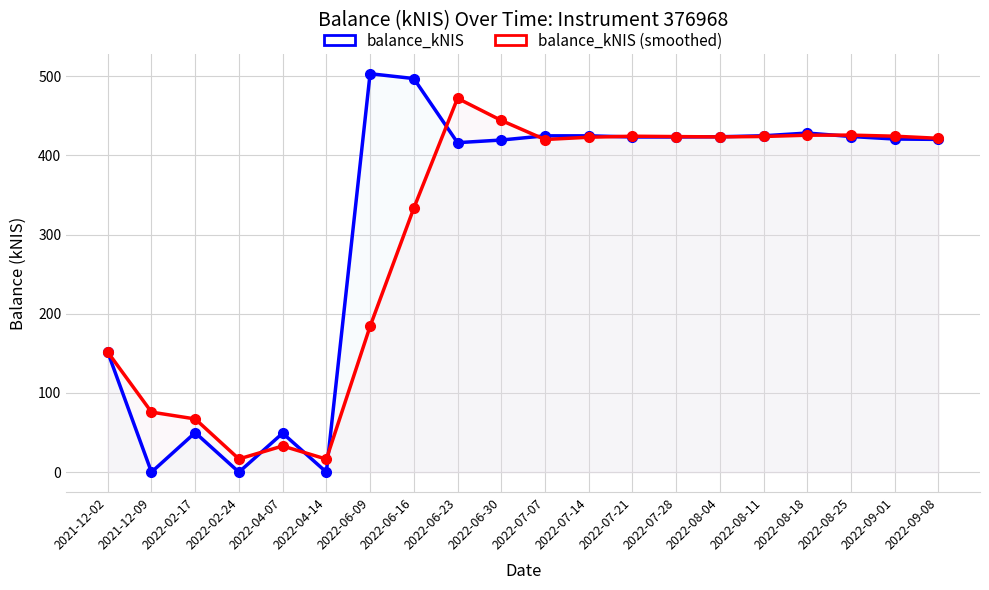

Where does the balance_kNIS series first go above 423?

2022-06-09